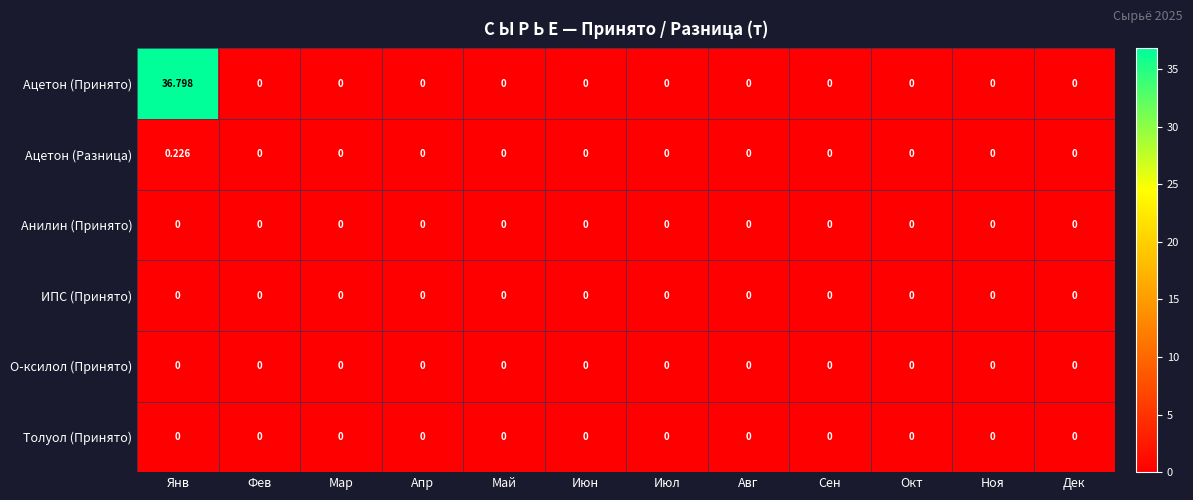

Which series has the largest range (max minus min)?

Ацетон (Принято)